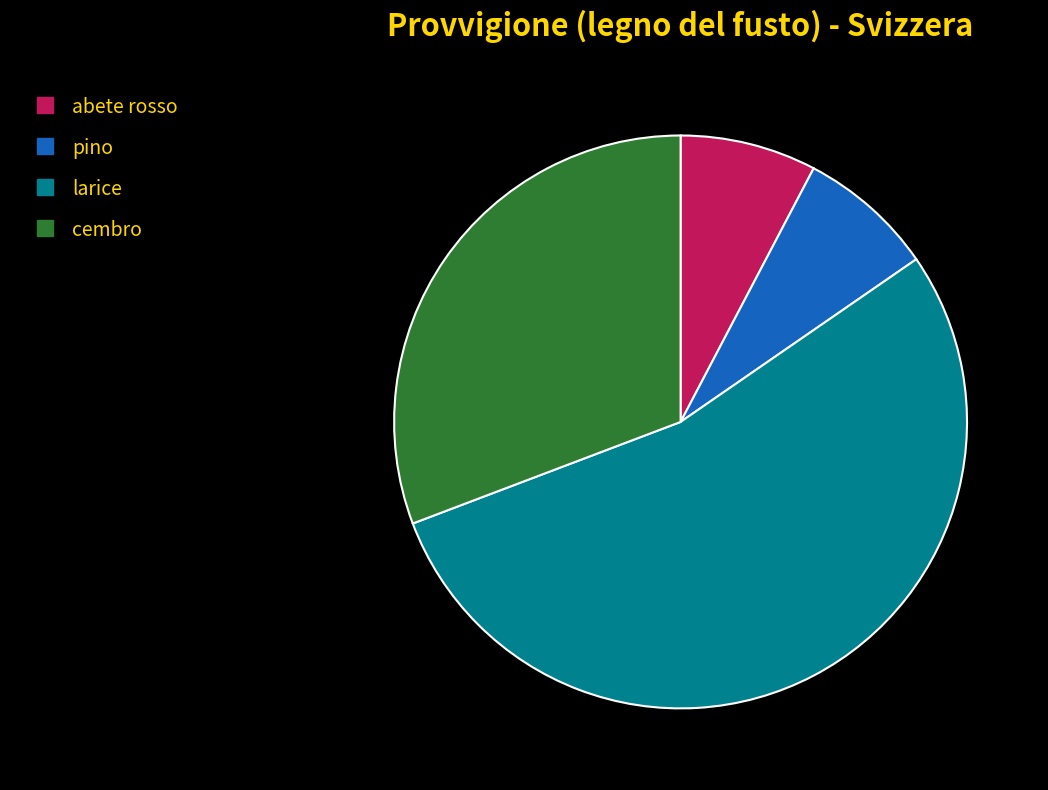

How many slices are in this pie chart?

4